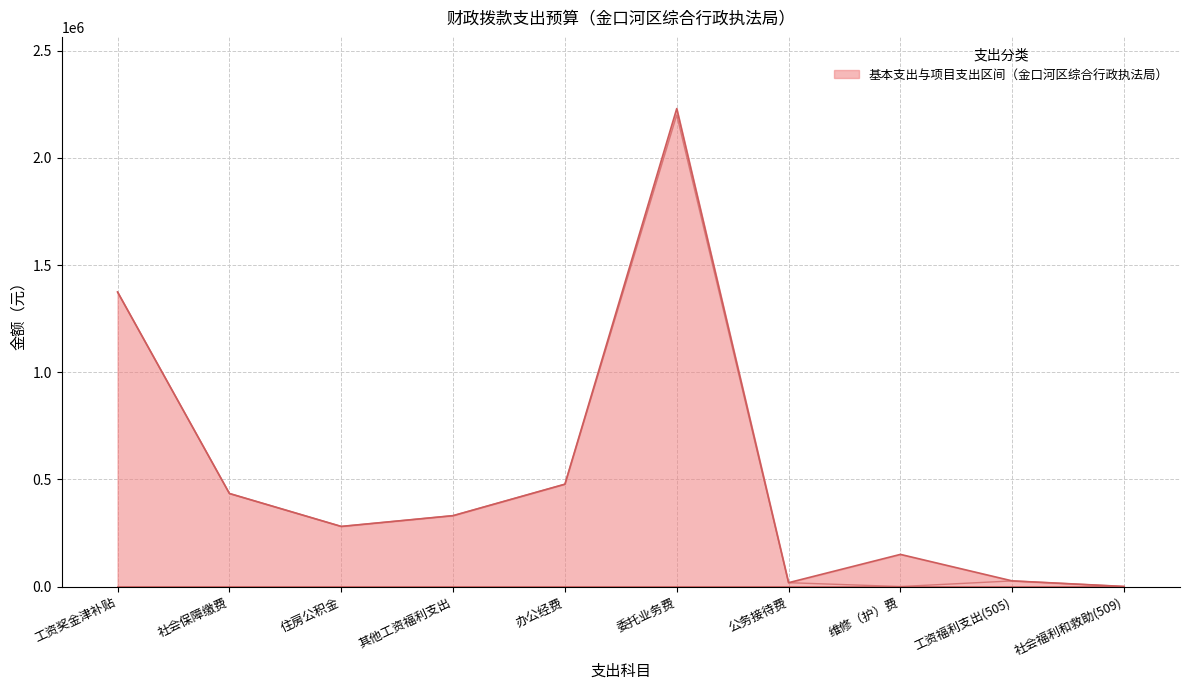

Count the number of categories in the chart.

10